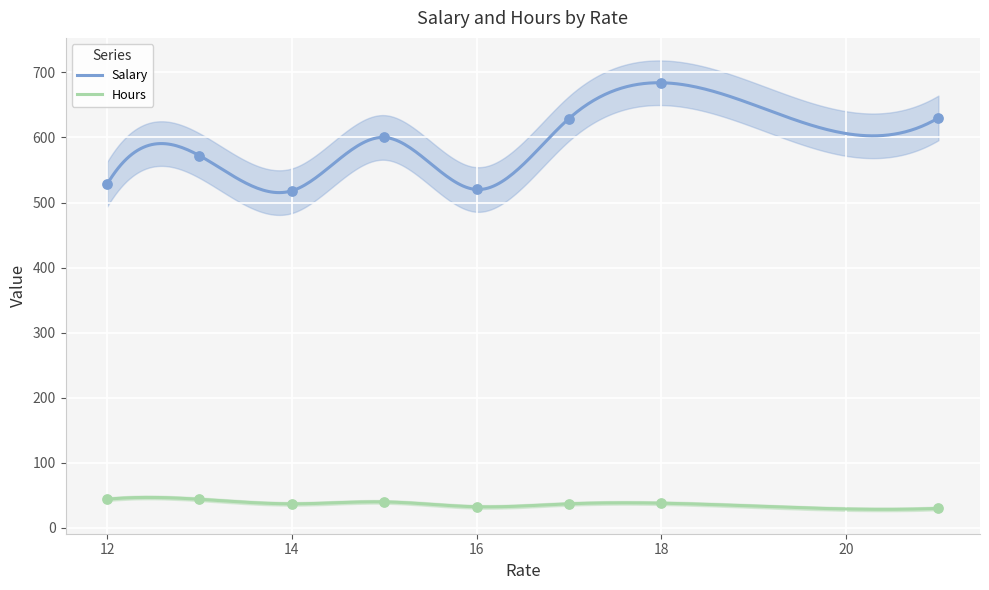

Which series contains the lowest Y value?

Hours